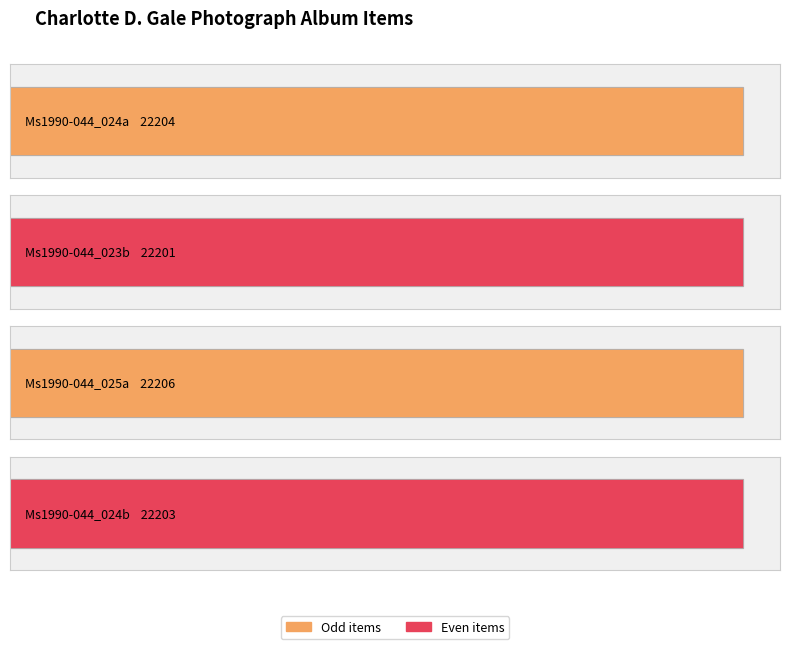

Count the number of values greater than 22204.

1